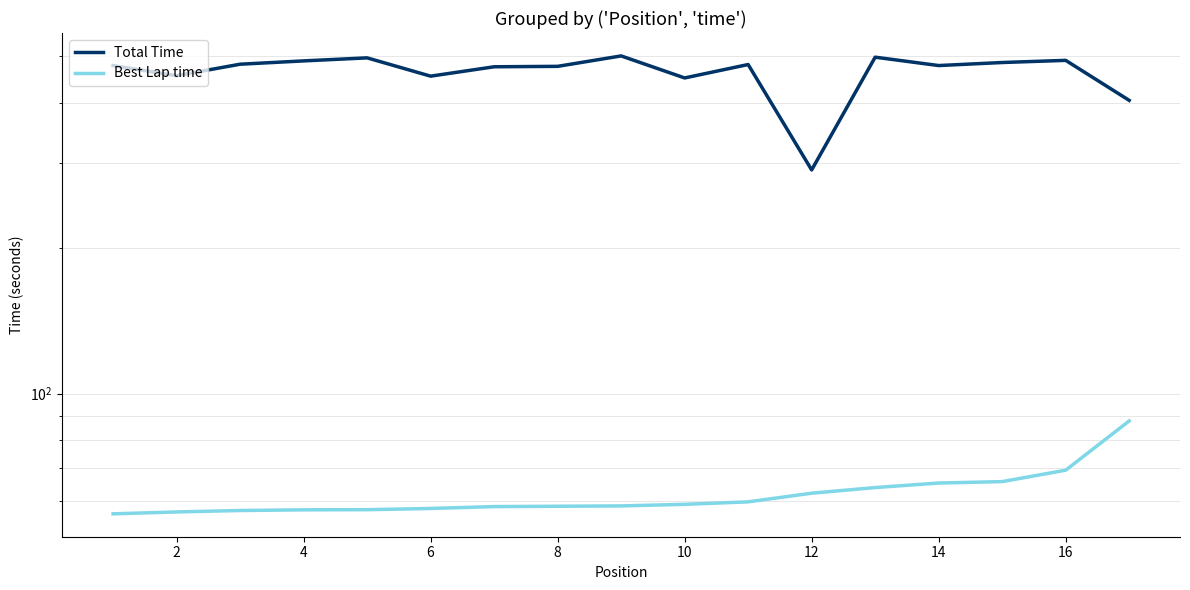

How many values in the Best Lap time series are below 58?

6